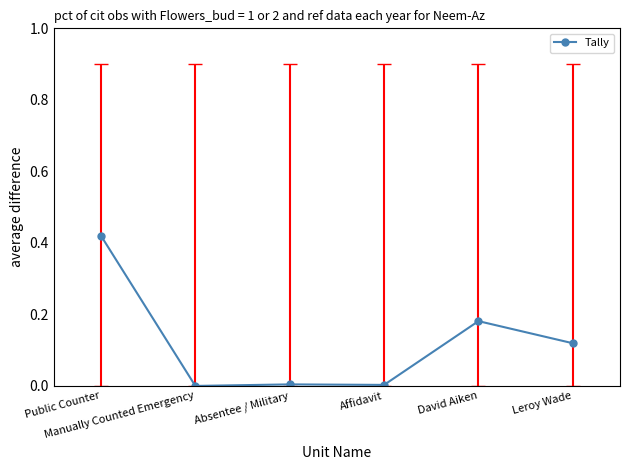

What position from the left is David Aiken?

5